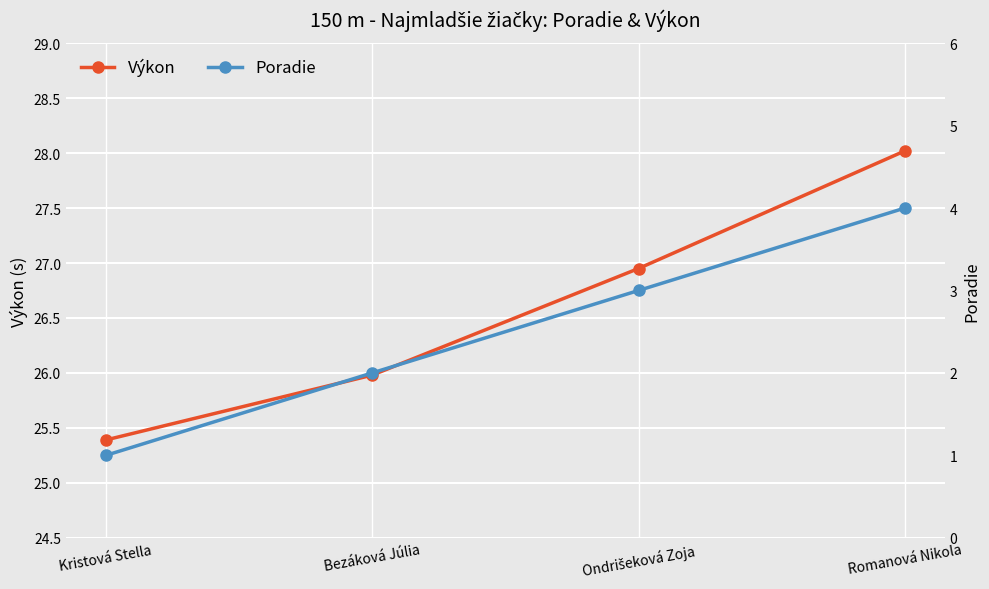

At which label does Výkon first exceed 26?

Ondrišeková Zoja